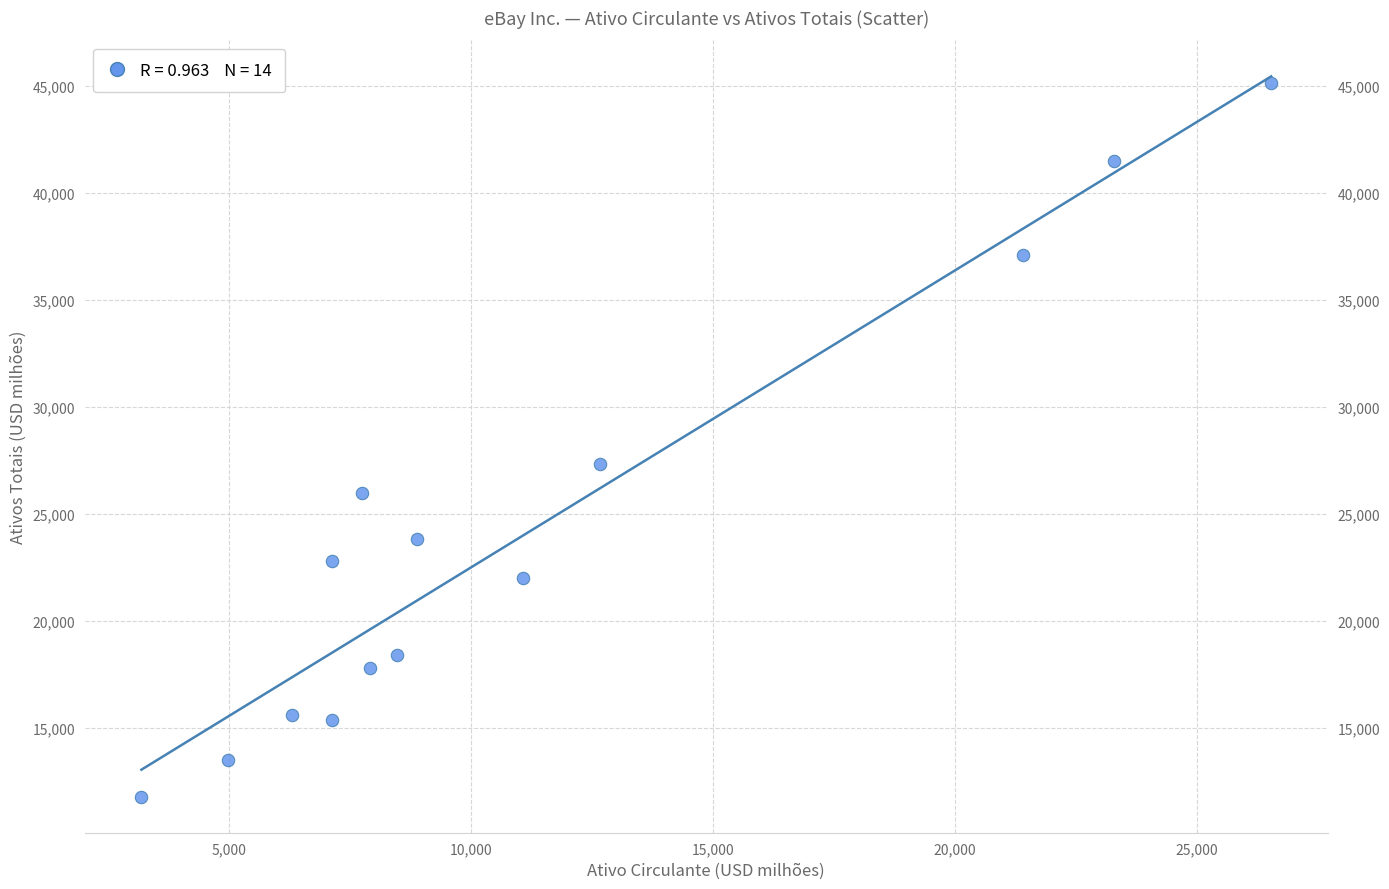

What Y value in the scatter plot is closest to 28460?

27320